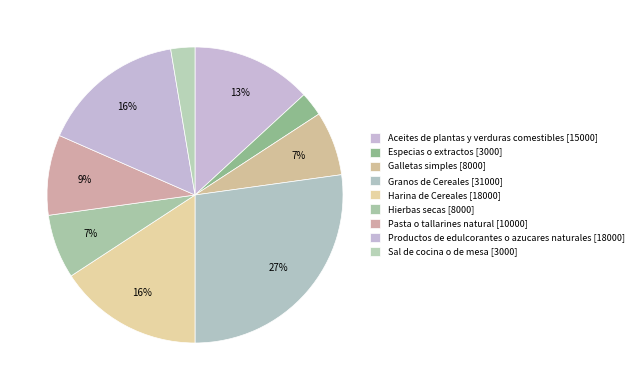

Rank the categories by value from lowest to highest.

Especias o extractos, Sal de cocina o de mesa, Galletas simples, Hierbas secas, Pasta o tallarines natural, Aceites de plantas y verduras comestibles, Harina de Cereales, Productos de edulcorantes o azucares naturales, Granos de Cereales